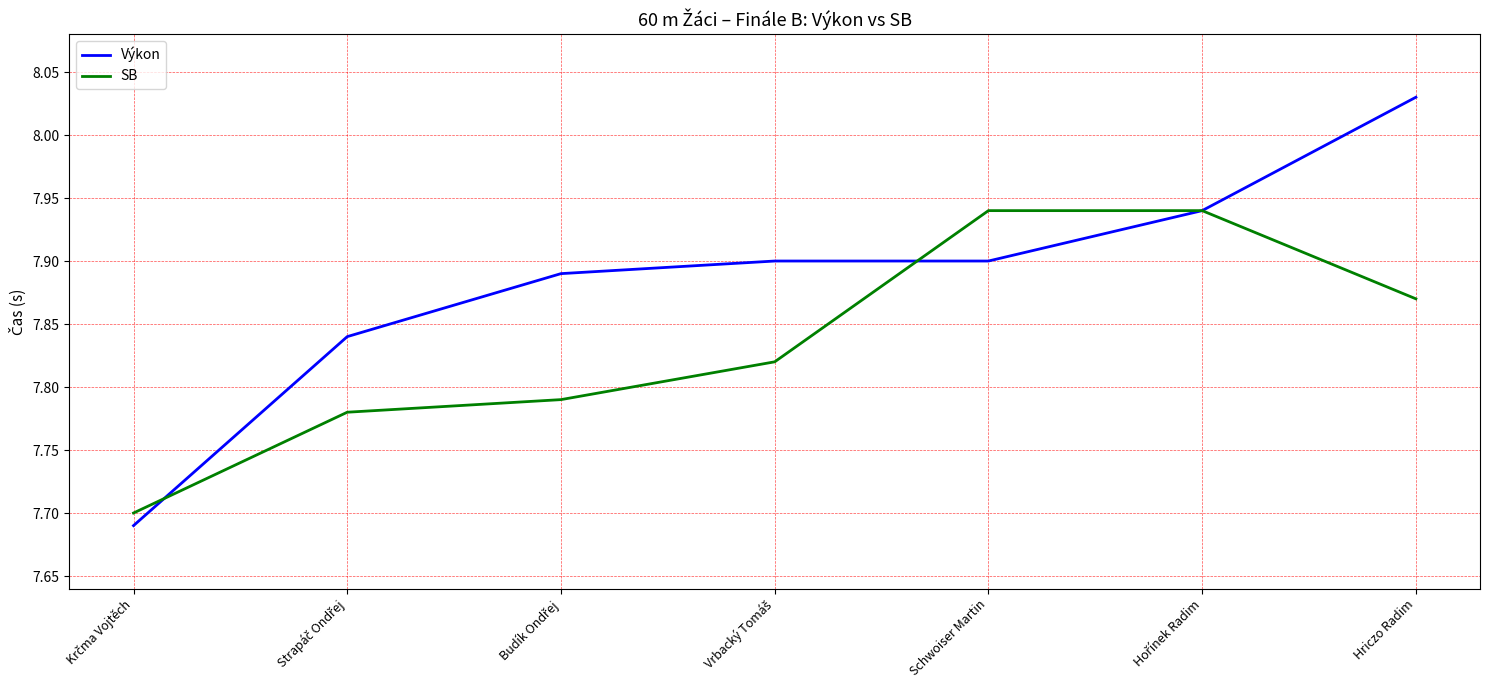

Rank the series by their average value, from highest to lowest.

Výkon, SB